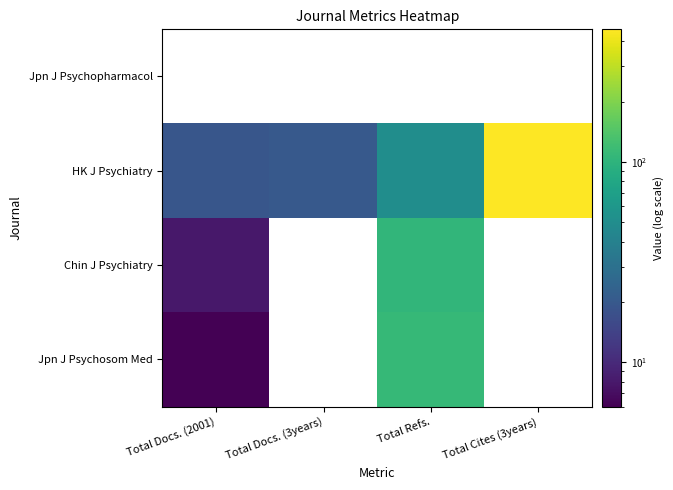

Which series has the largest total across all categories?

HK J Psychiatry